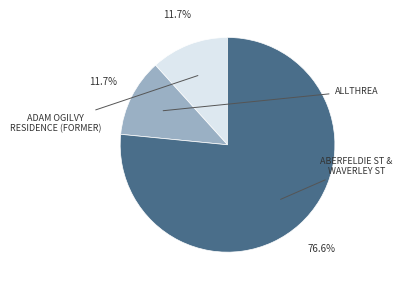

Combined, what portion of the pie is ALLTHREA and ADAM OGILVY RESIDENCE (FORMER)?

23.4%